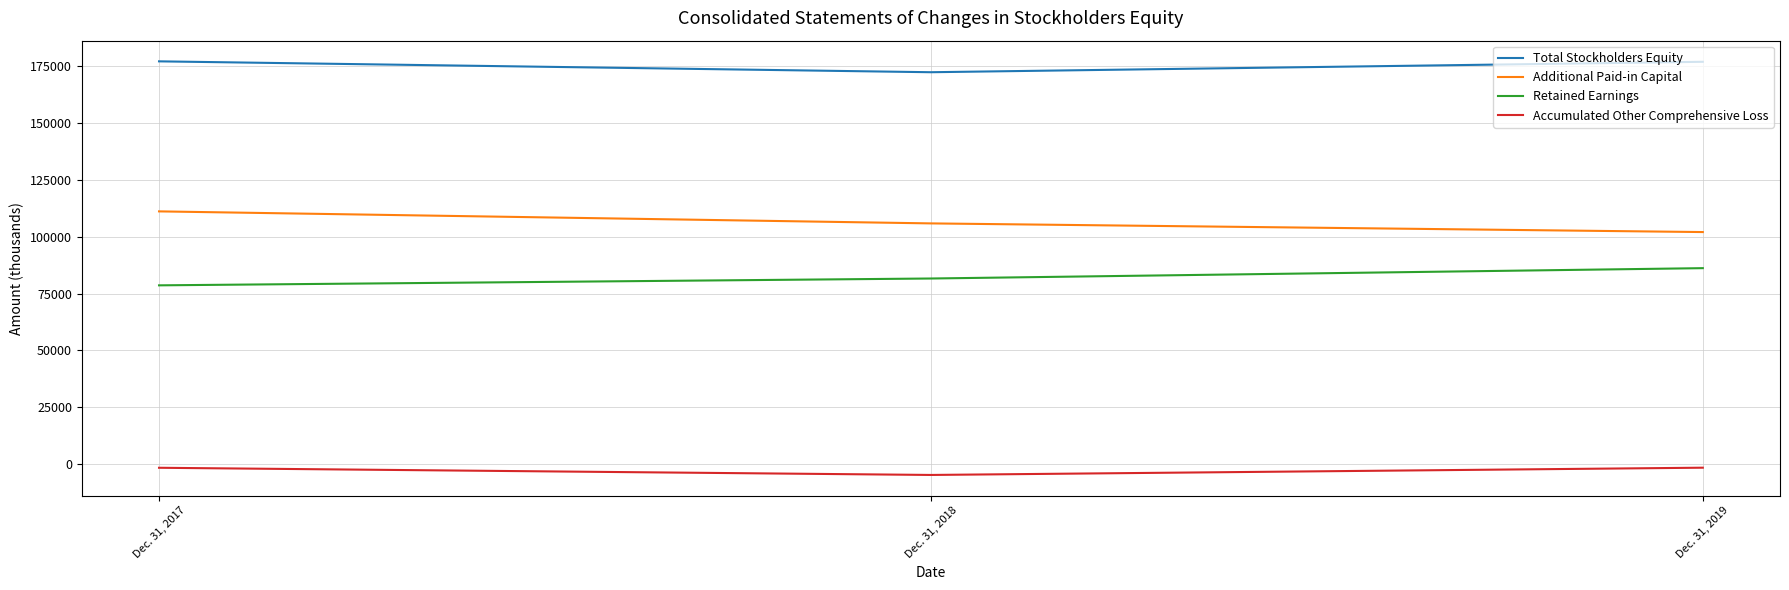

Which series has the largest total across all categories?

Total Stockholders Equity